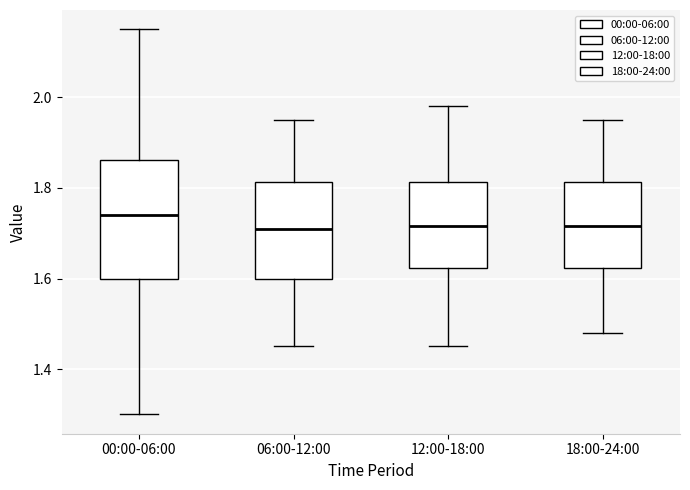

Which box is the tallest, from its lower edge to its upper edge?

00:00-06:00